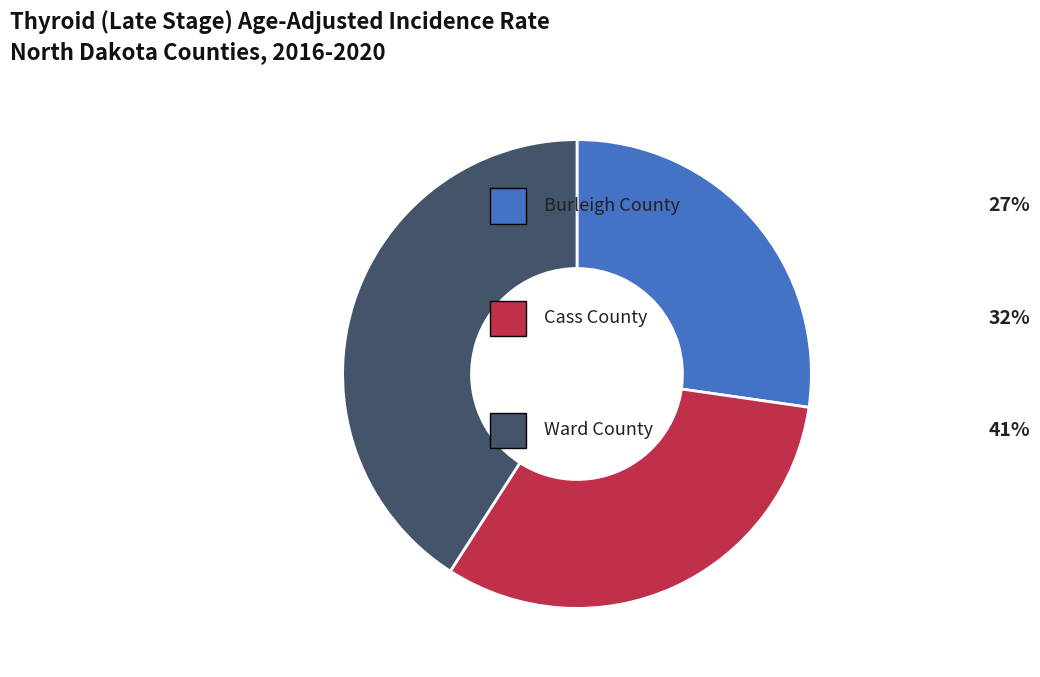

Is there any slice that represents more than half of the pie?

No